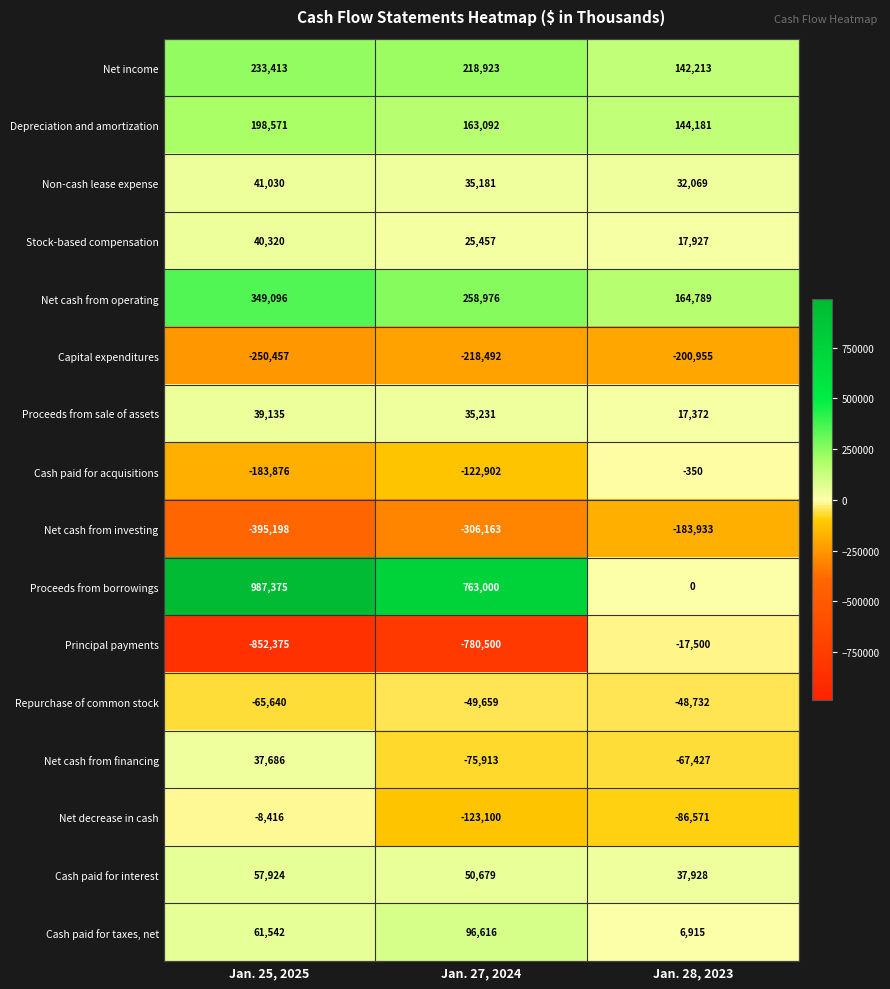

What is the difference between the highest and lowest values at Jan. 25, 2025?

1839750